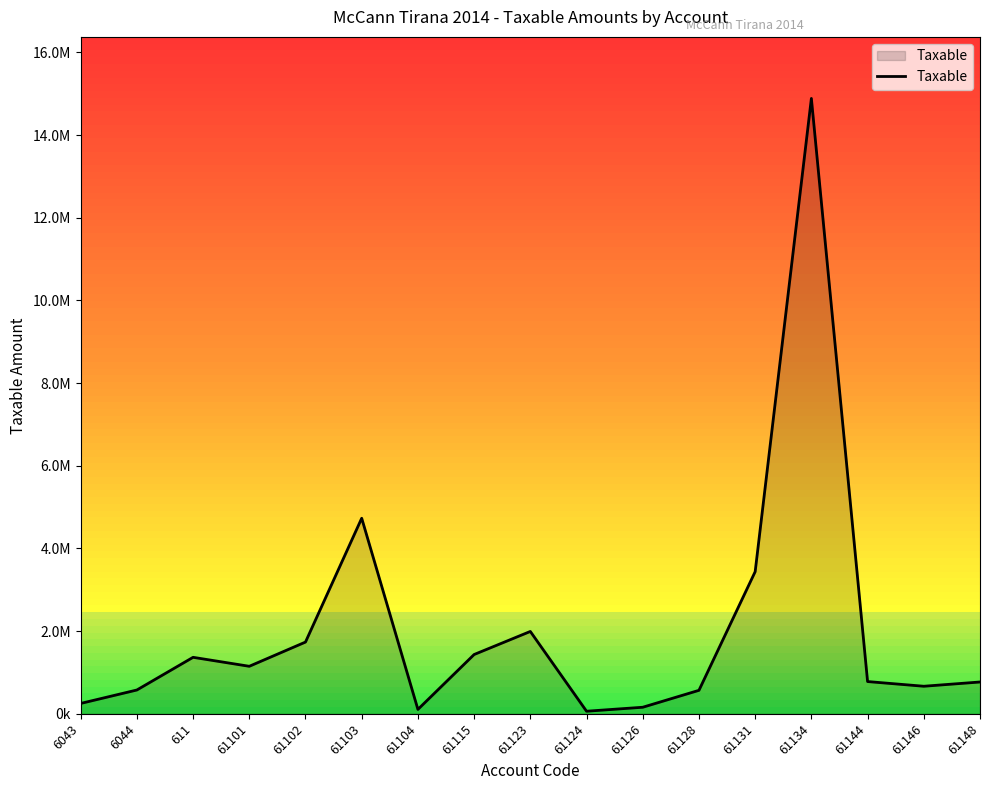

How many lines are shown in the chart?

1